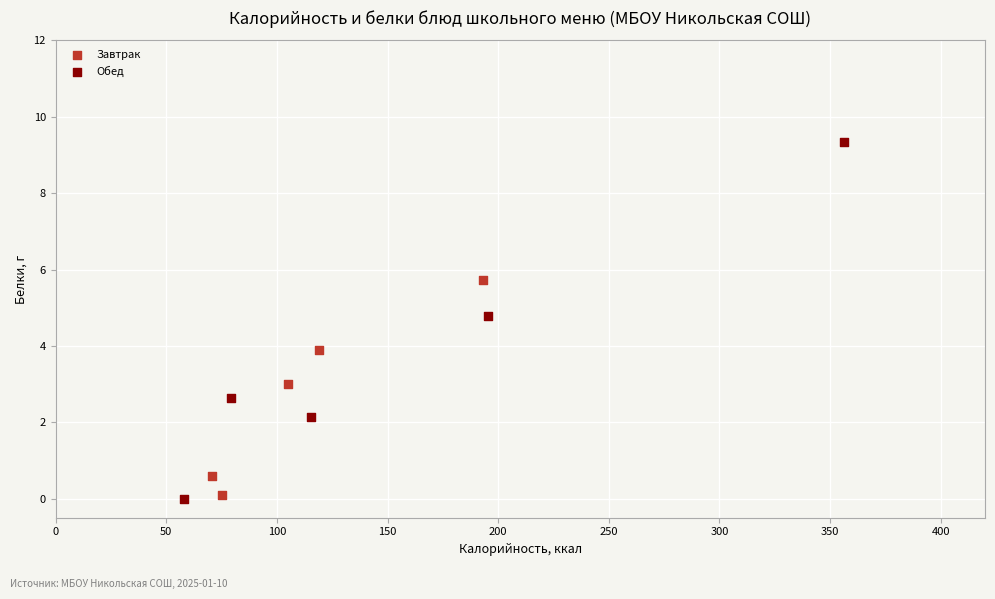

What are all the series names shown in the legend?

Завтрак, Обед